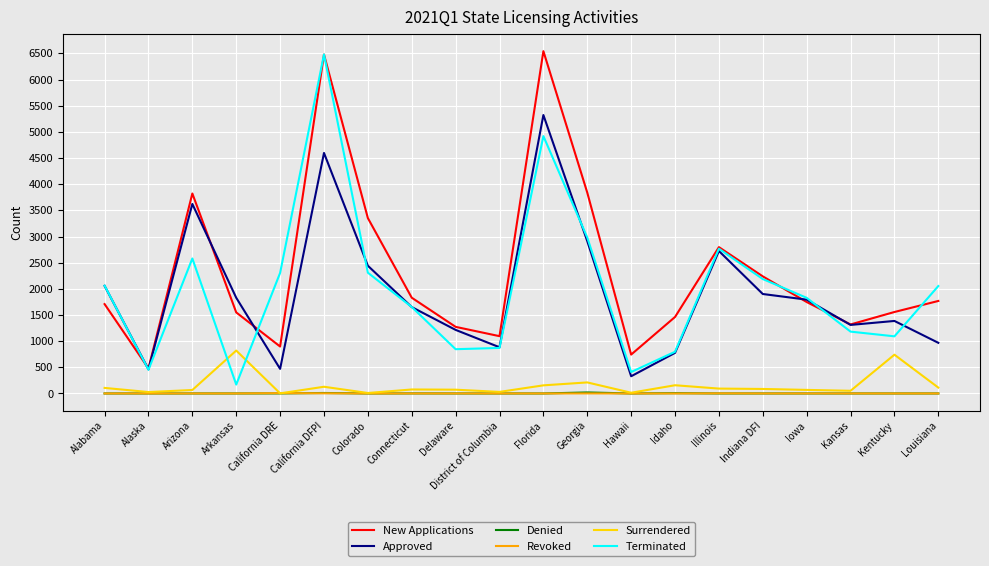

How many interior local valleys does the Terminated series have?

5